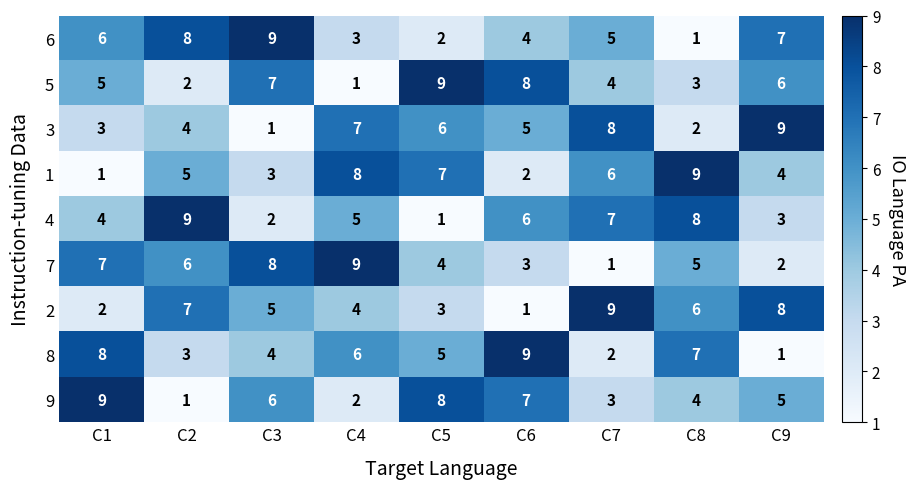

What is the spread (max minus min) of values at C6?

8